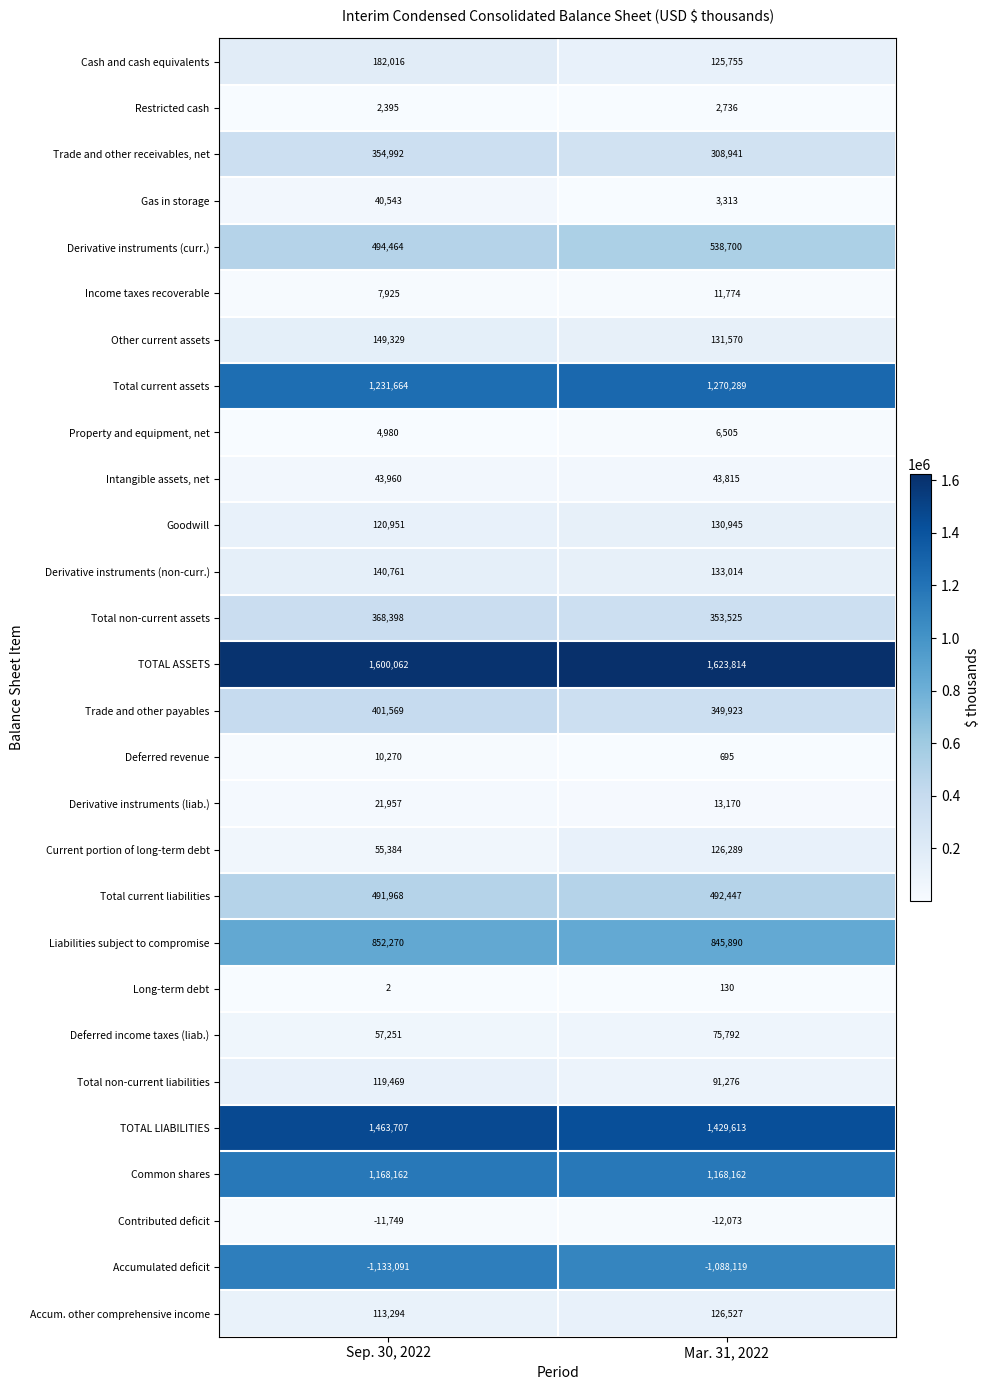

Which series has the largest range (max minus min)?

Current portion of long-term debt